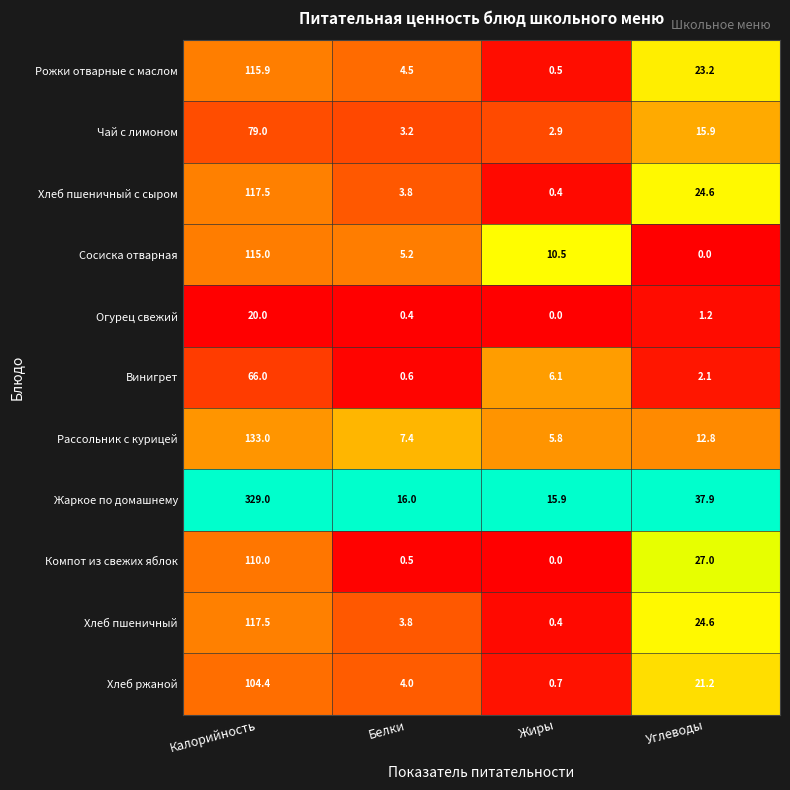

Rank the categories by Огурец свежий value from highest to lowest.

Калорийность, Углеводы, Белки, Жиры